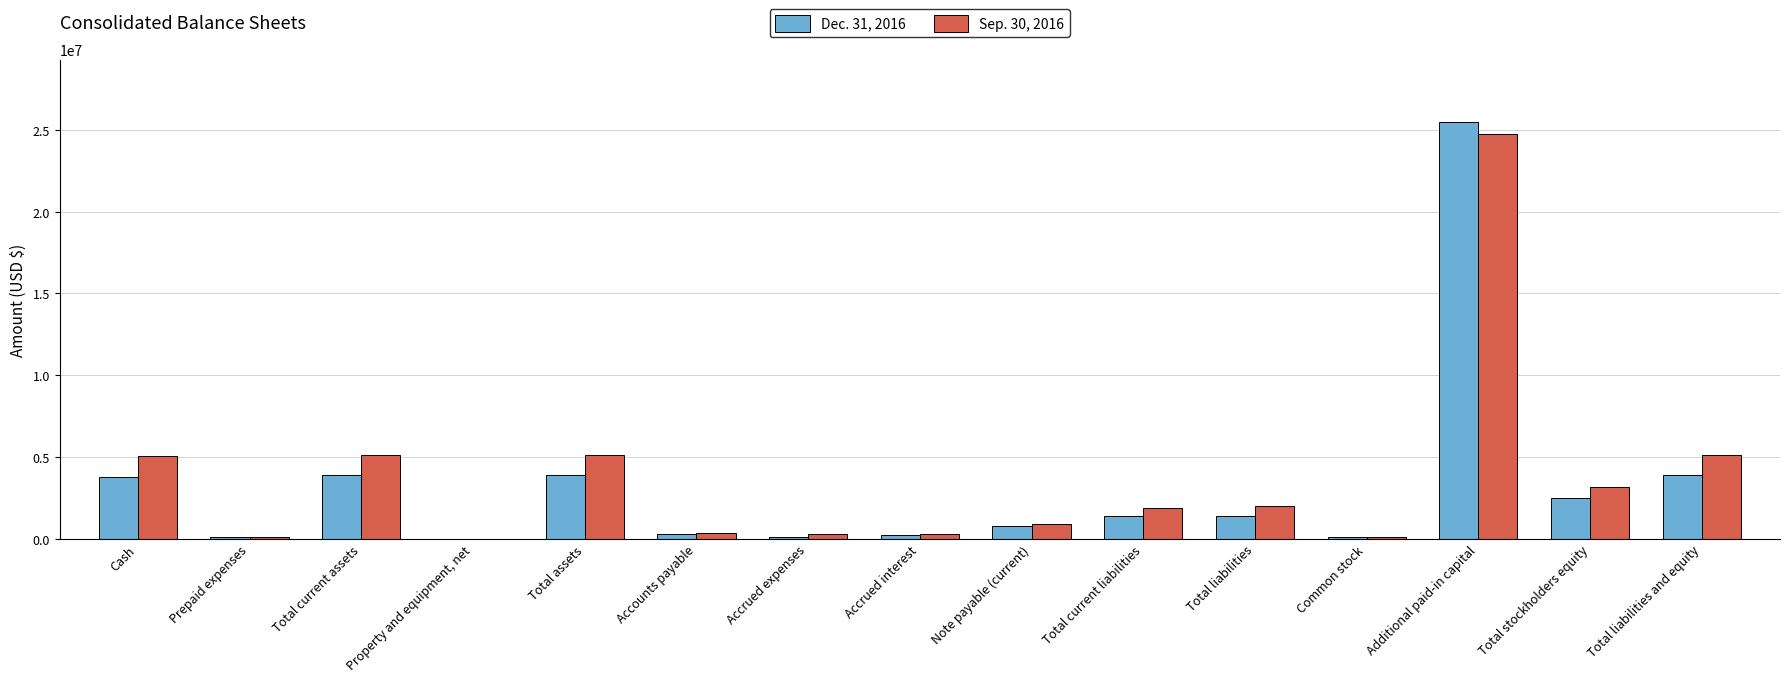

True or false: Dec. 31, 2016 has a value of 40229111 at Additional paid-in capital.

False